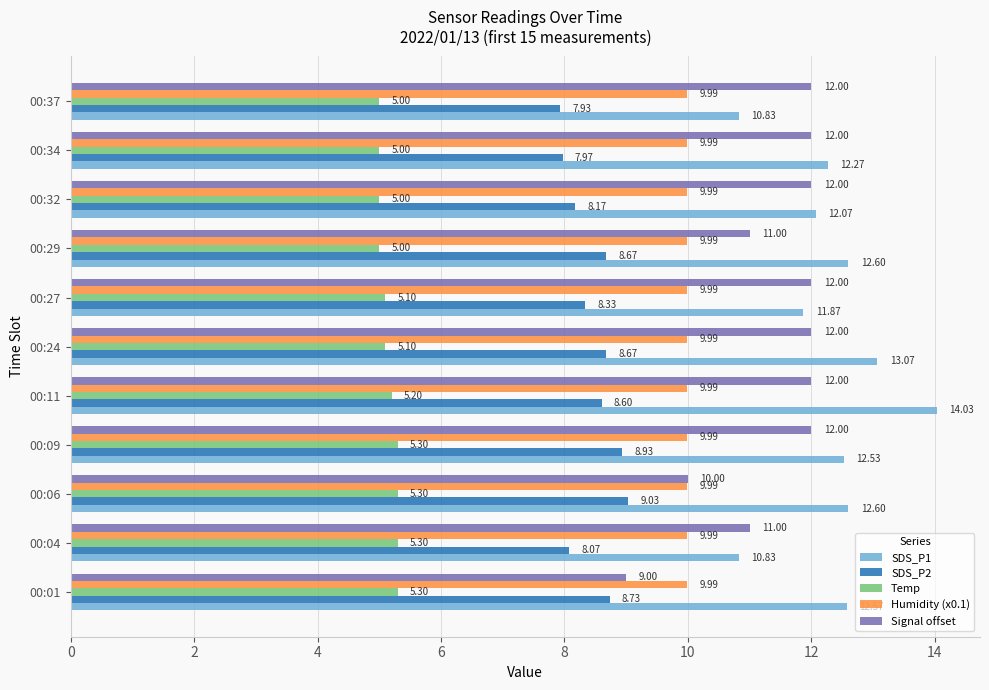

Rank the series at 00:06 from lowest to highest value.

Temp, SDS_P2, Humidity (x0.1), Signal offset, SDS_P1